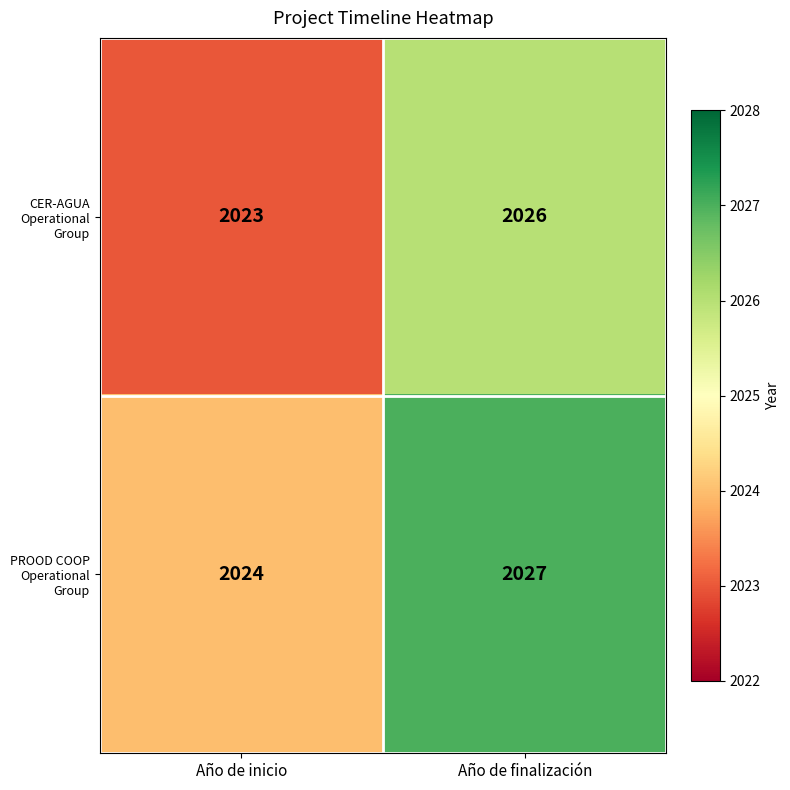

Reading right to left, list all the values displayed in this chart.

CER-AGUA Operational Group: Año de finalización=2026	Año de inicio=2023
PROOD COOP Operational Group: Año de finalización=2027	Año de inicio=2024